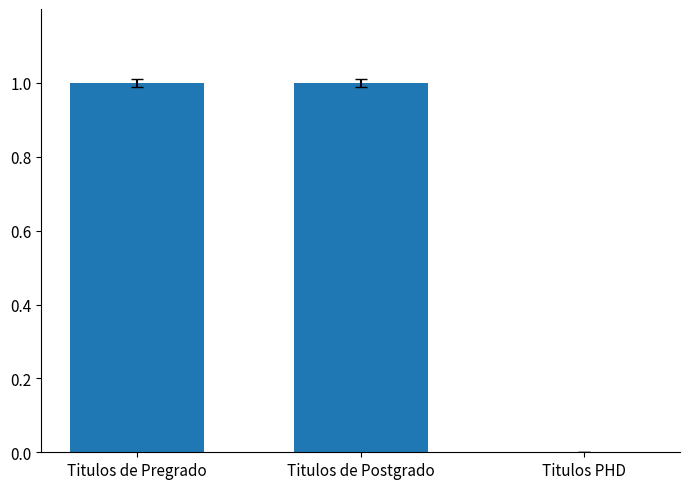

Are the bars horizontal?

No